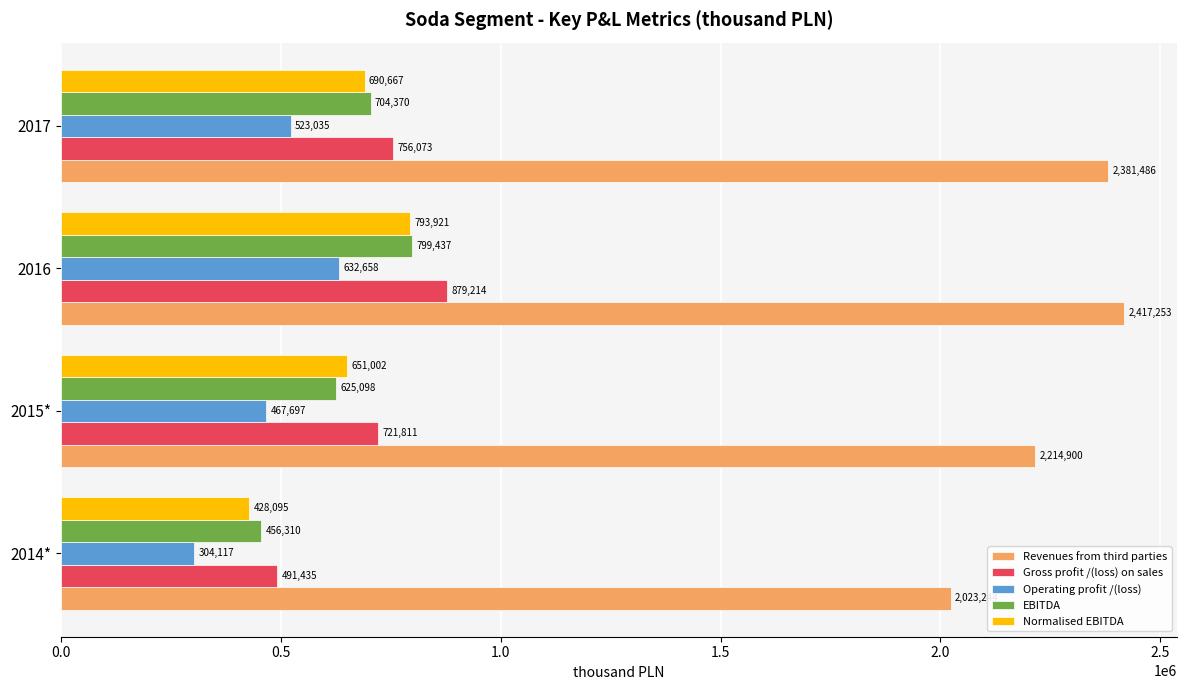

At which category is the sum across all series the highest?

2016